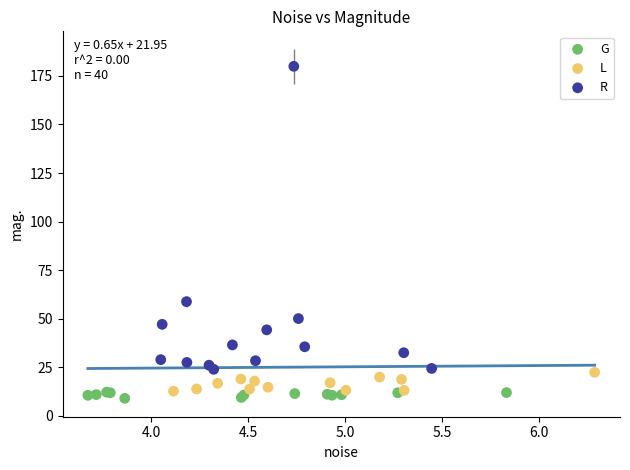

What are all the series names shown in the legend?

G, L, R